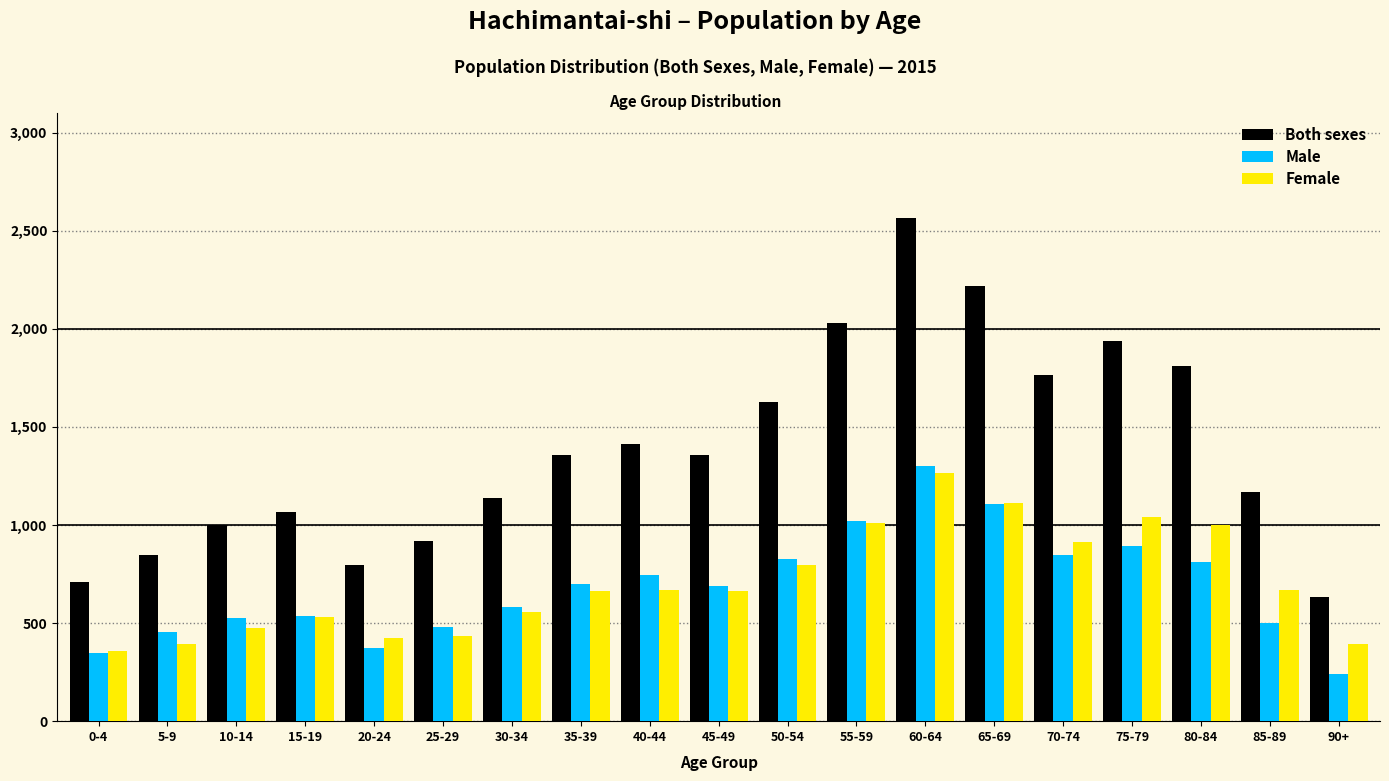

Is it true that Female equals 794 at 60-64?

False